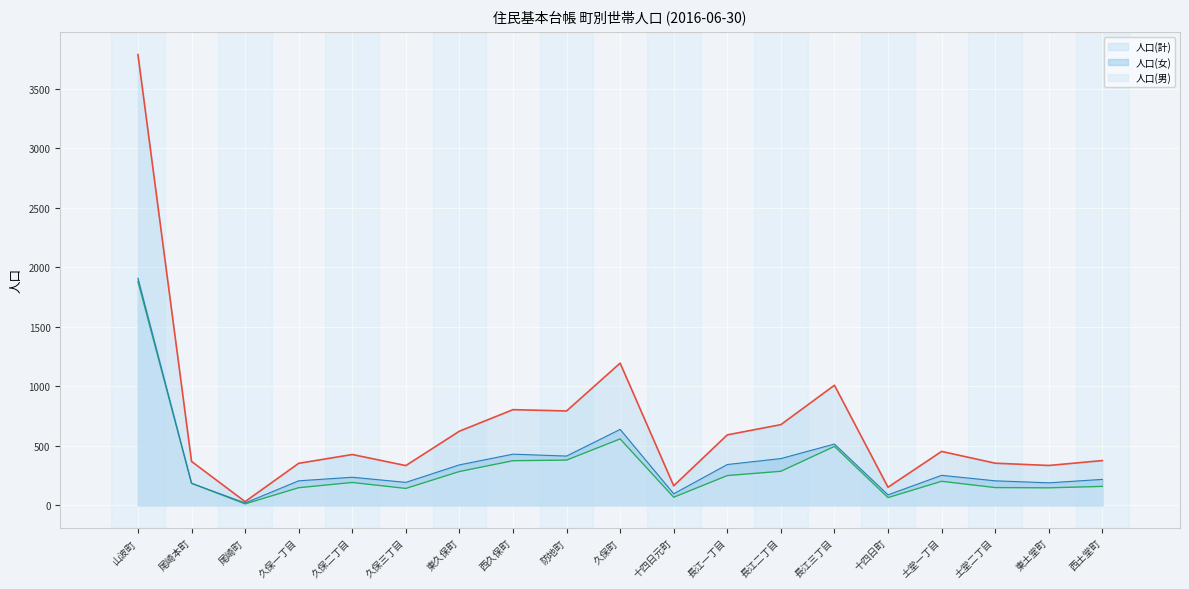

The 人口(女) series shows 184 at 尾崎本町. True or false?

True